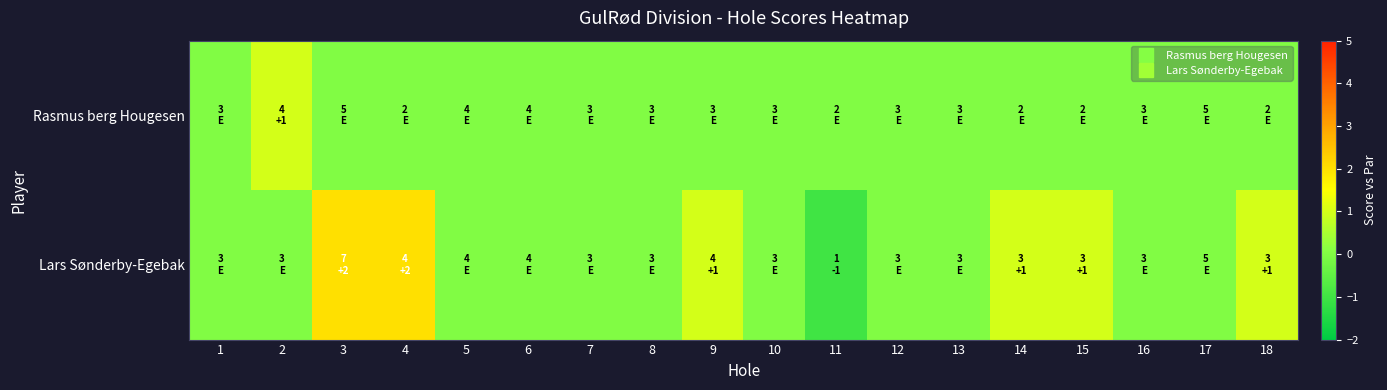

Rank the series by their average value, from highest to lowest.

Lars Sønderby-Egebak, Rasmus berg Hougesen